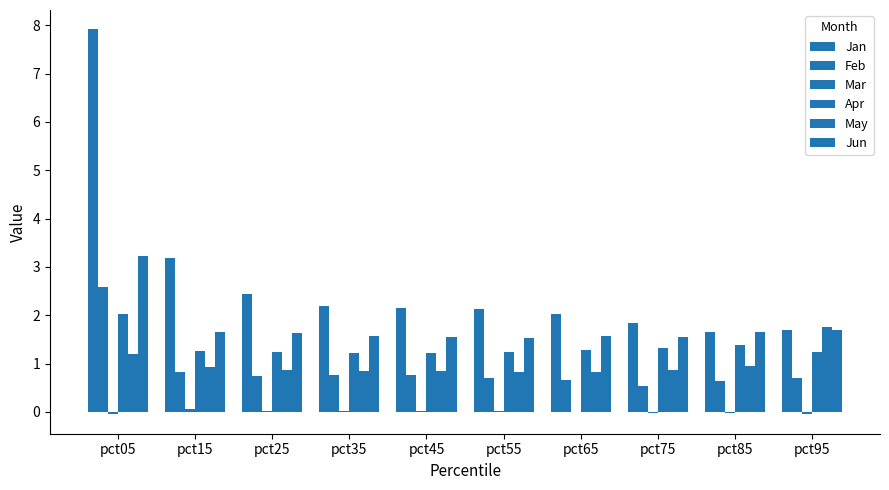

How many groups of bars are there?

10